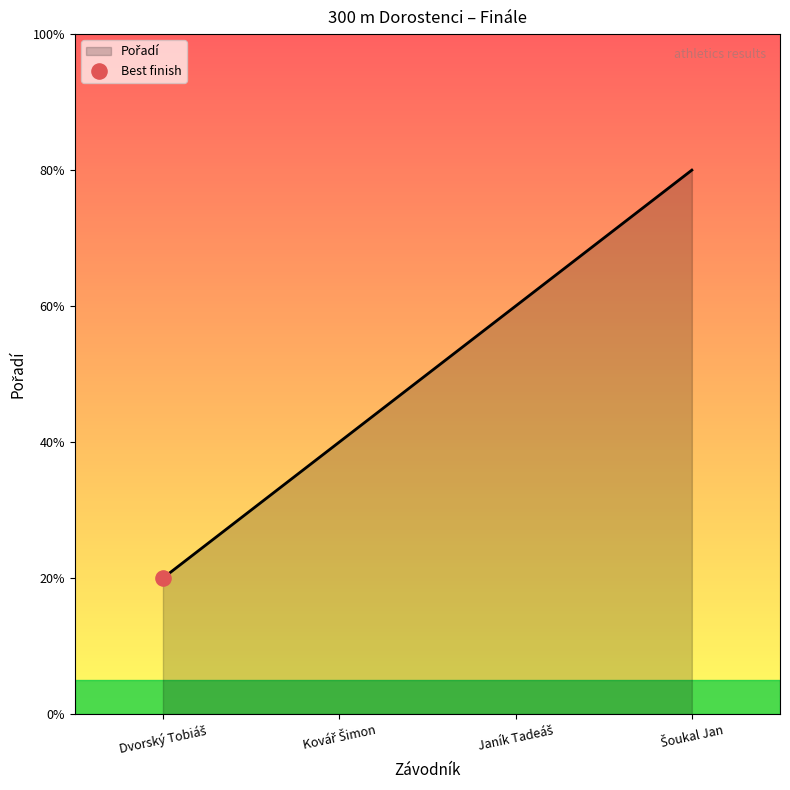

Does the chart have visible grid lines?

No